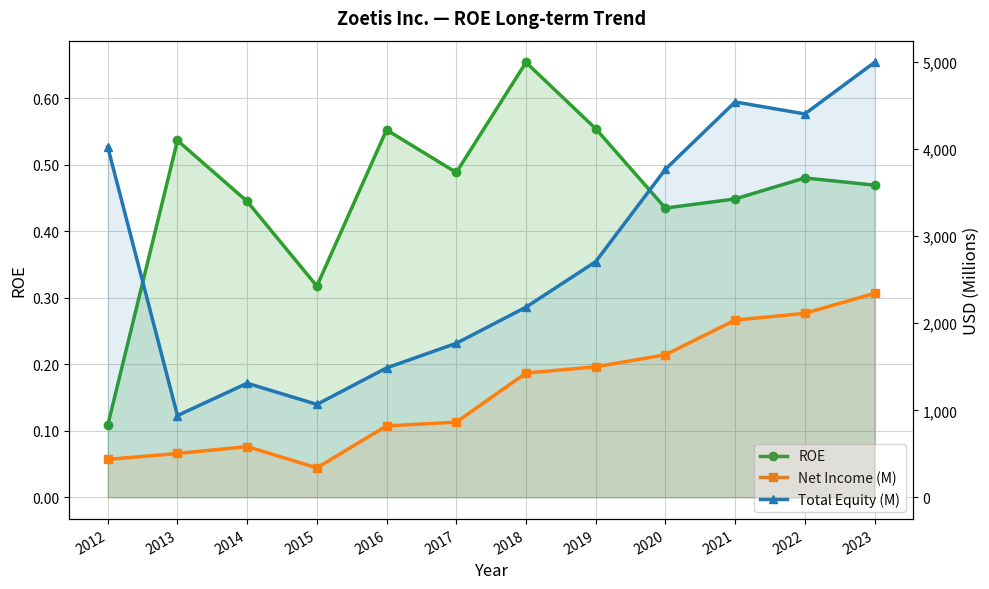

True or false: Net Income (M) and Total Equity (M) intersect in this chart.

False